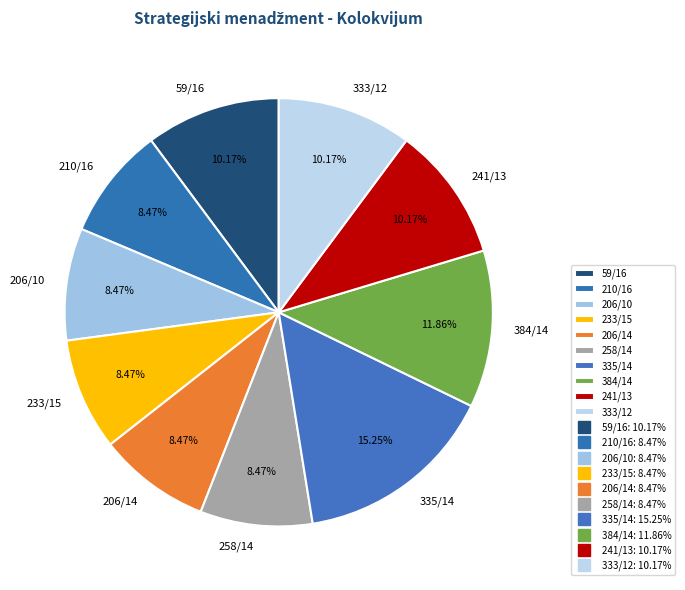

Does 335/14 account for over 50% of the chart?

No